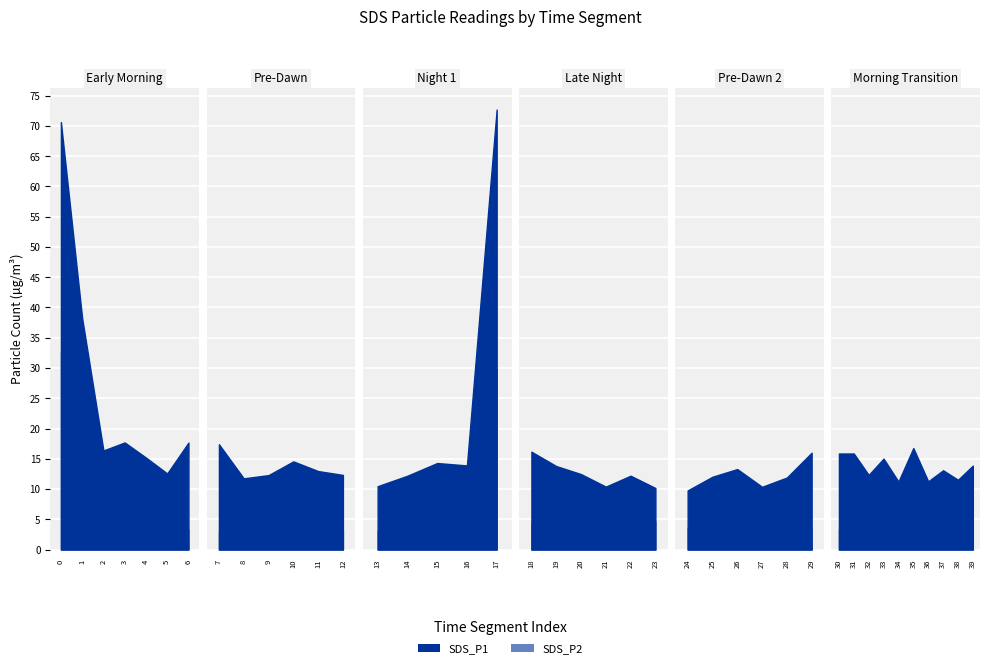

The SDS_P1 series shows 10.8 at 30. True or false?

False